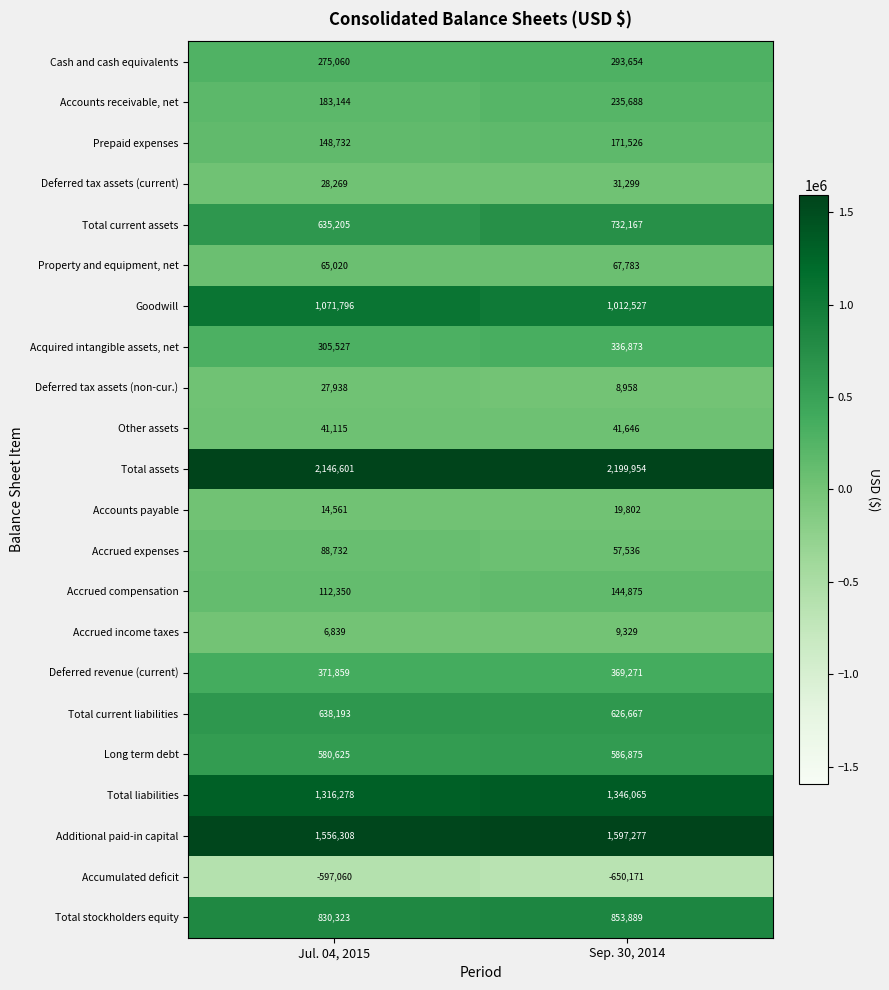

Is it true that Total stockholders equity equals 1164658 at Jul. 04, 2015?

False